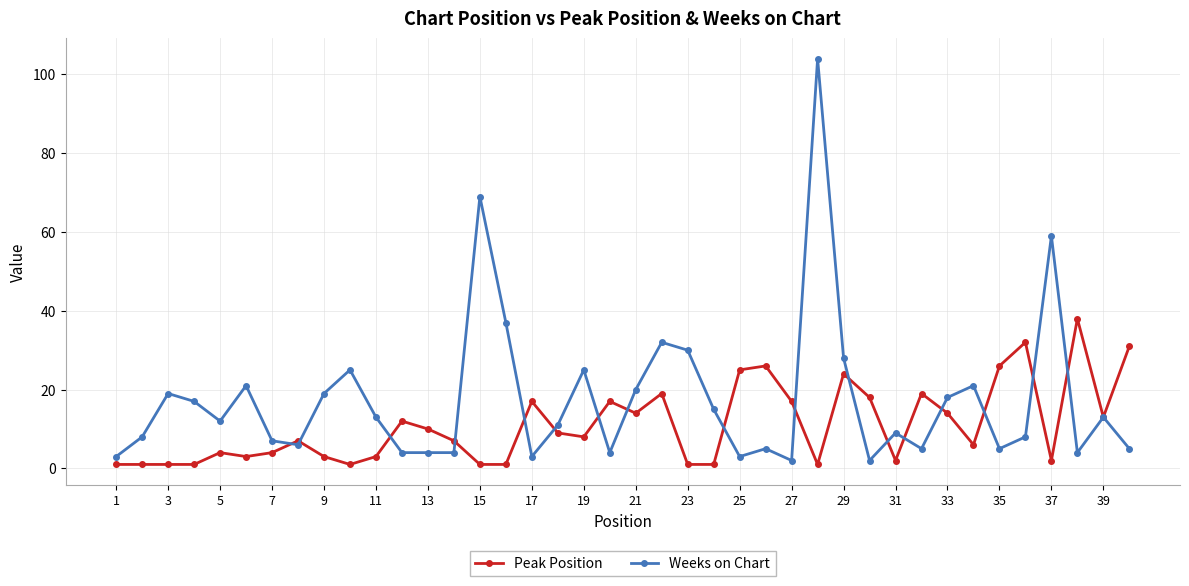

What is the highest value of the Peak Position series?

38